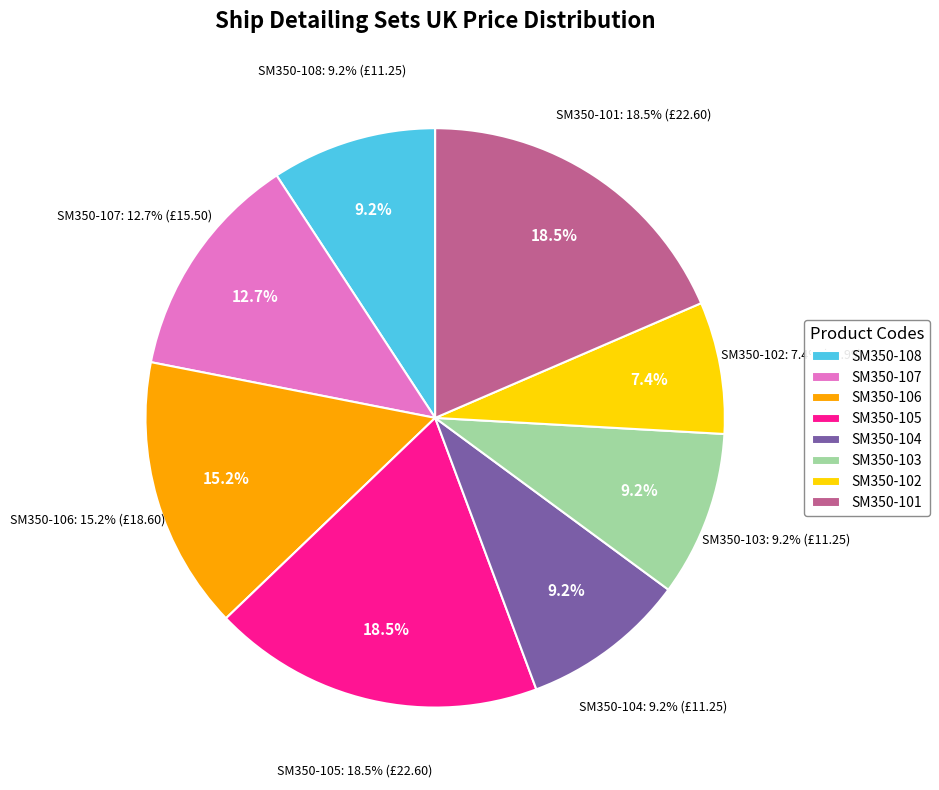

Between SM350-107 and SM350-103, which is larger?

SM350-107